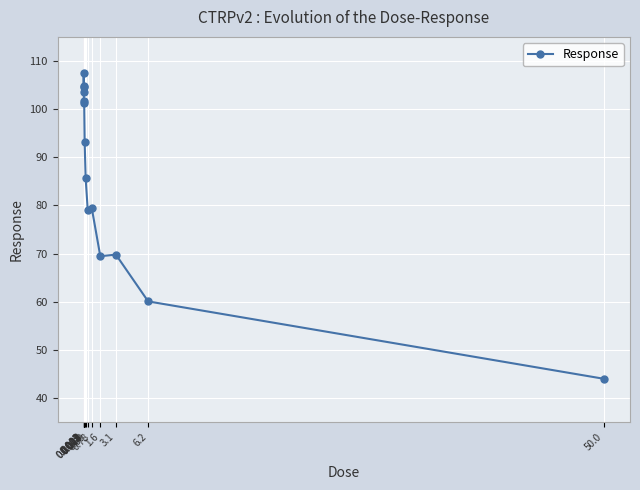

What is the difference between the second highest and second lowest values?

44.7